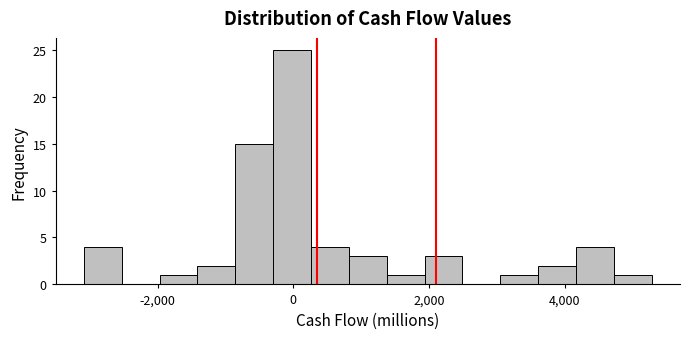

Read against the x-axis, roughly where is the centre of the tallest bar?

0